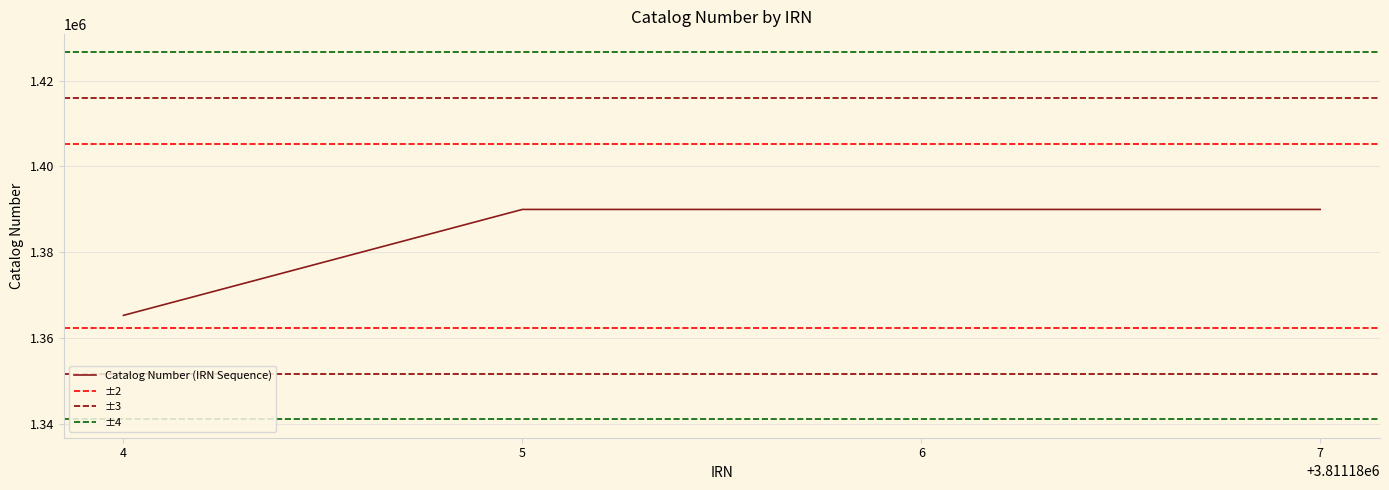

What is the greatest value displayed?

1389991